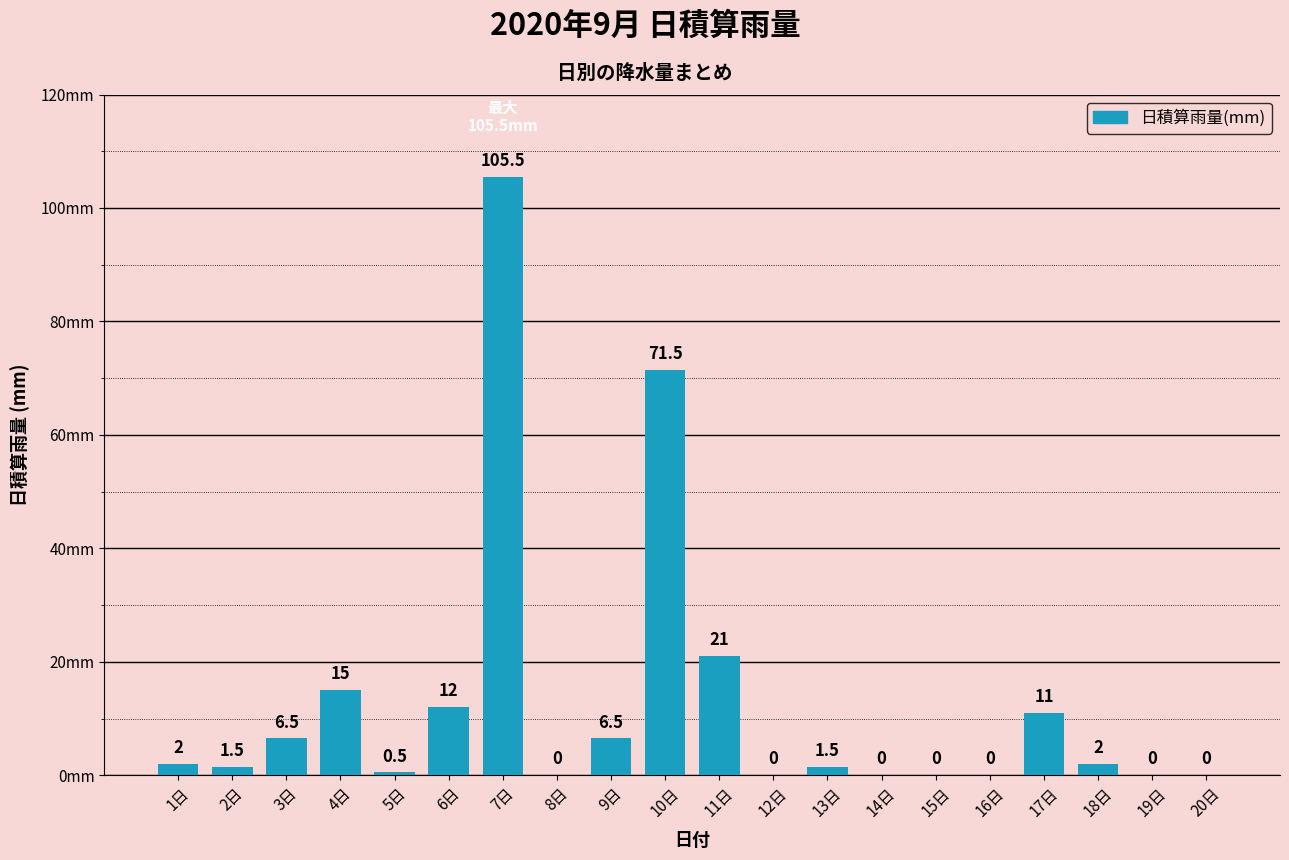

Count the number of data series in this chart.

1